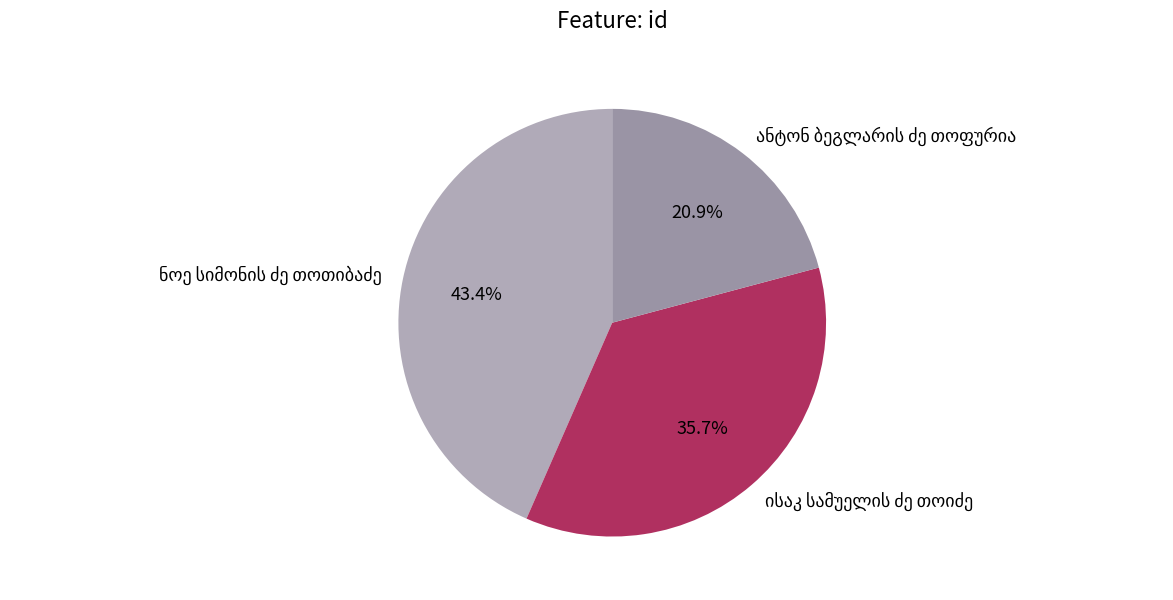

Is there a majority slice in this chart?

No